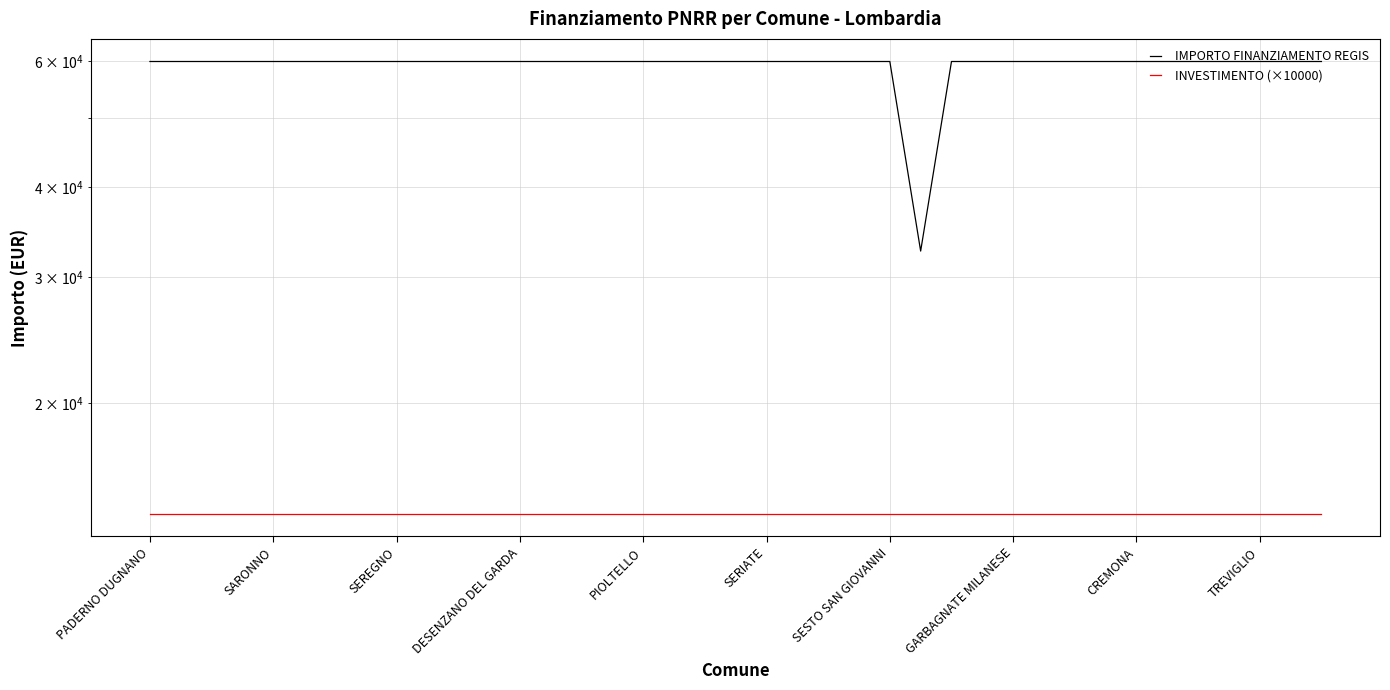

Which series changed the most between 29 and 31?

IMPORTO FINANZIAMENTO REGIS